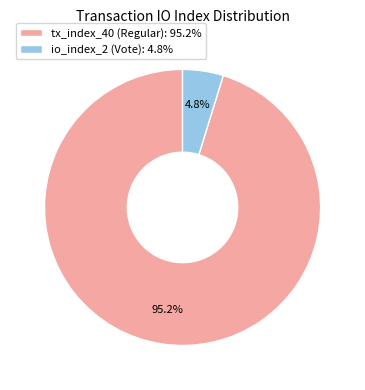

What is the smallest slice in the pie chart?

io_index_2